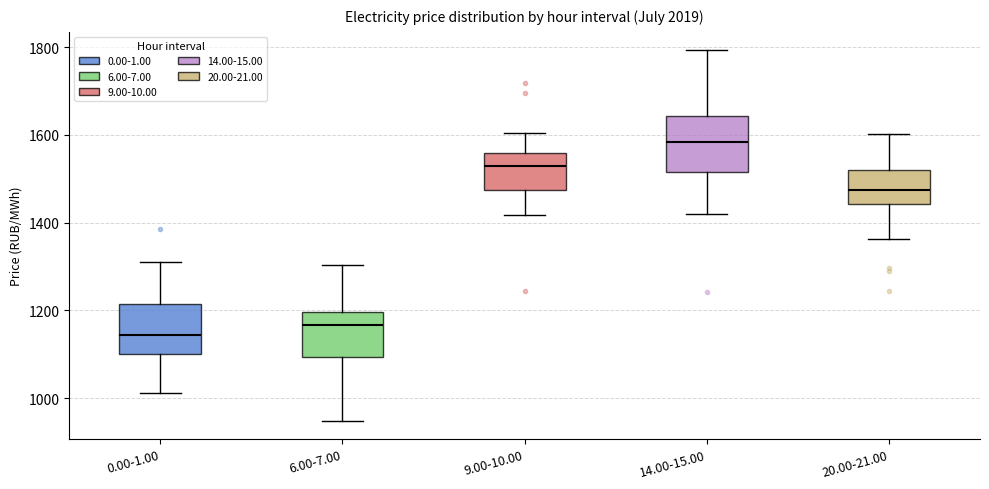

Where does the upper whisker of the box for 9.00-10.00 end on the y-axis? The values are not printed on the chart, so give them approximately, as read against the axis.

1600